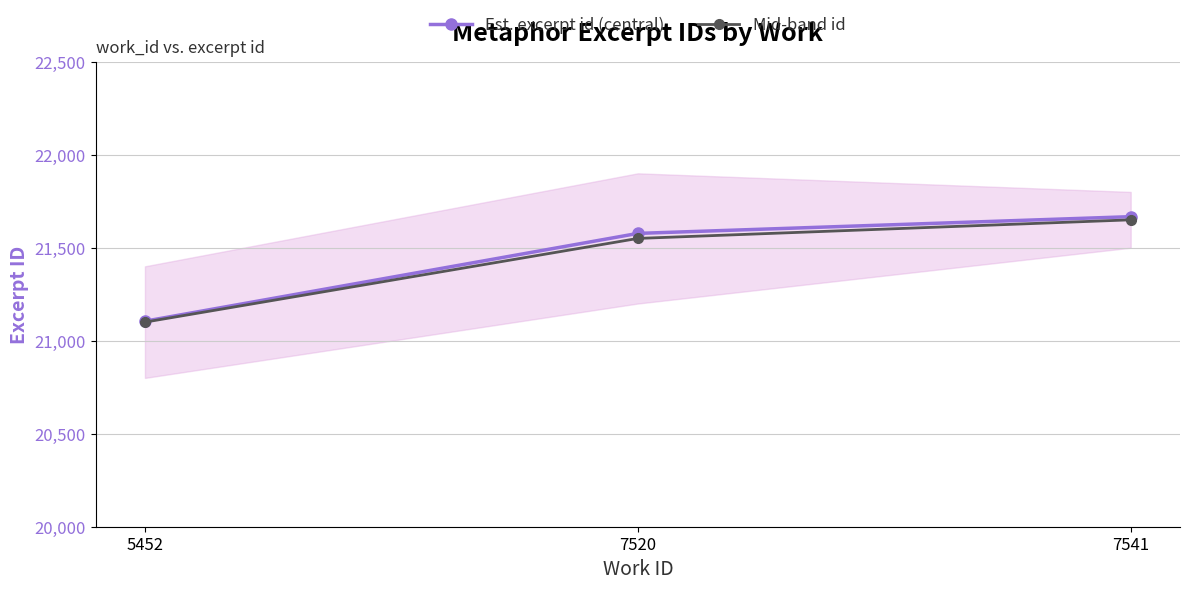

True or false: Mid-band id has a value of 9776 at 5452.

False